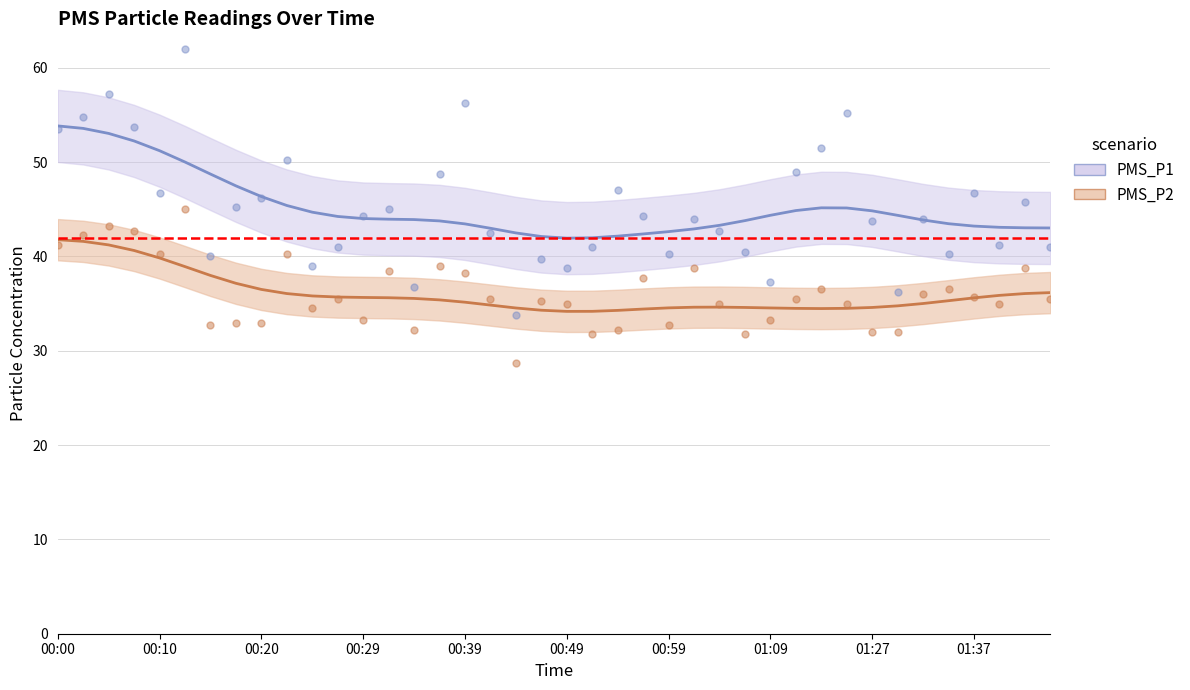

Which series contains the highest Y value?

PMS_P1 trend